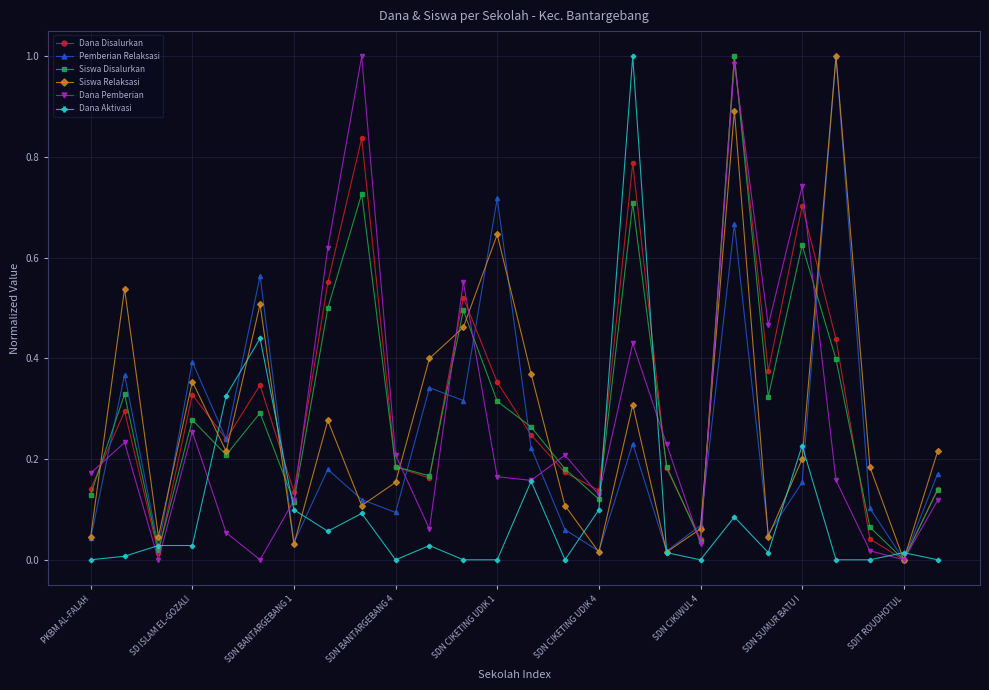

True or false: Siswa Relaksasi has more than 1 interior local peaks.

True